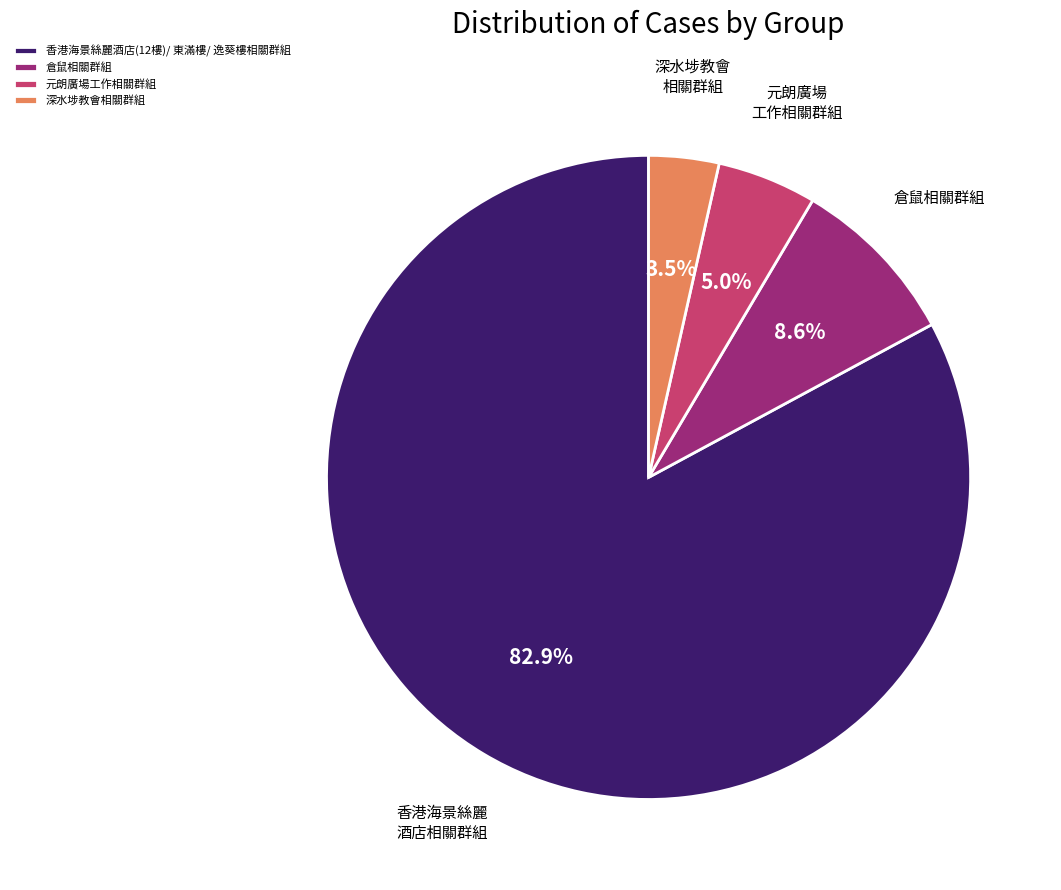

Combined, do 深水埗教會相關群組 and 香港海景絲麗酒店(12樓)/ 東滿樓/ 逸葵樓相關群組 account for over 50%?

Yes